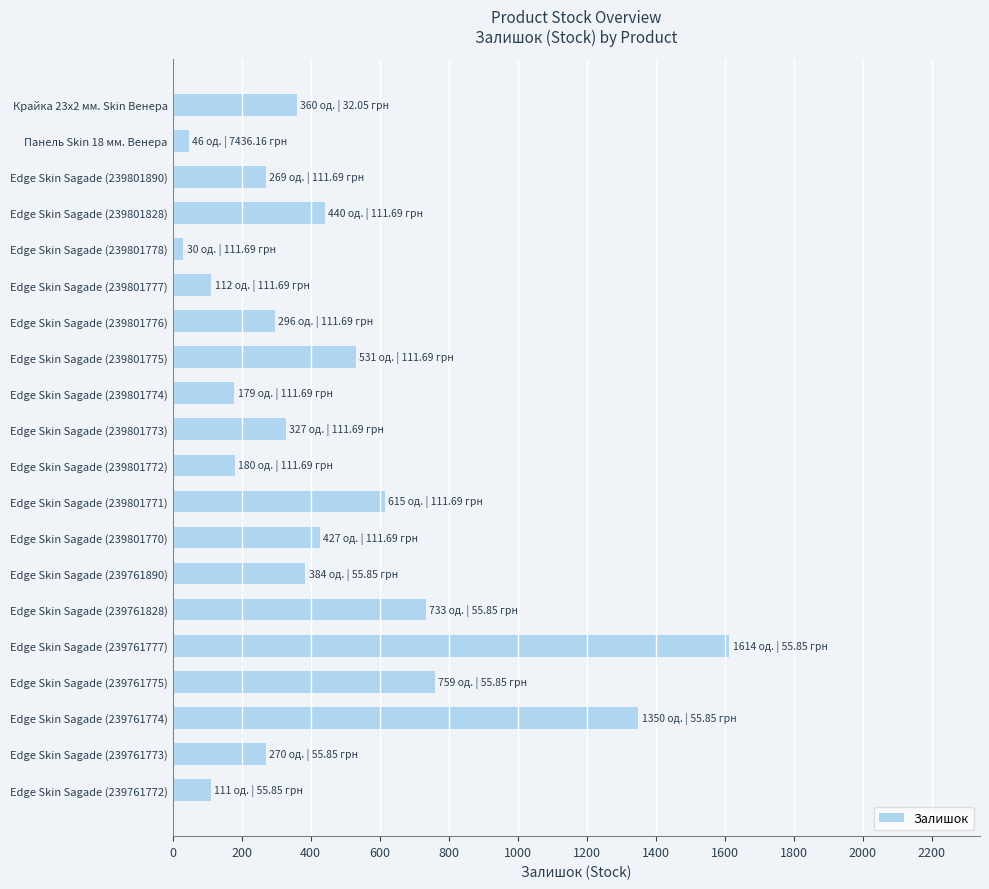

What is the label of the 19th bar from the top?

Edge Skin Sagade (239761773)